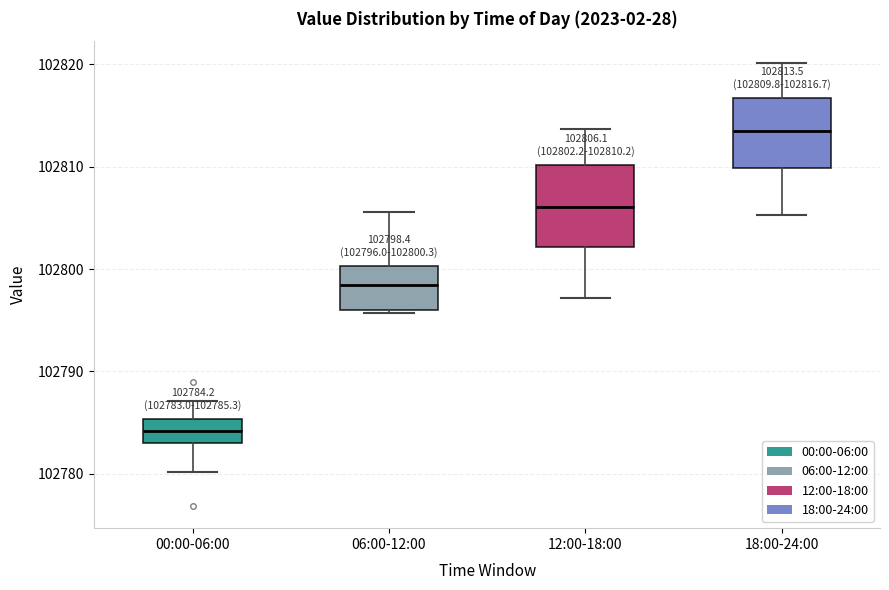

Comparing the boxes themselves (not the whiskers), which one is the tallest?

12:00-18:00